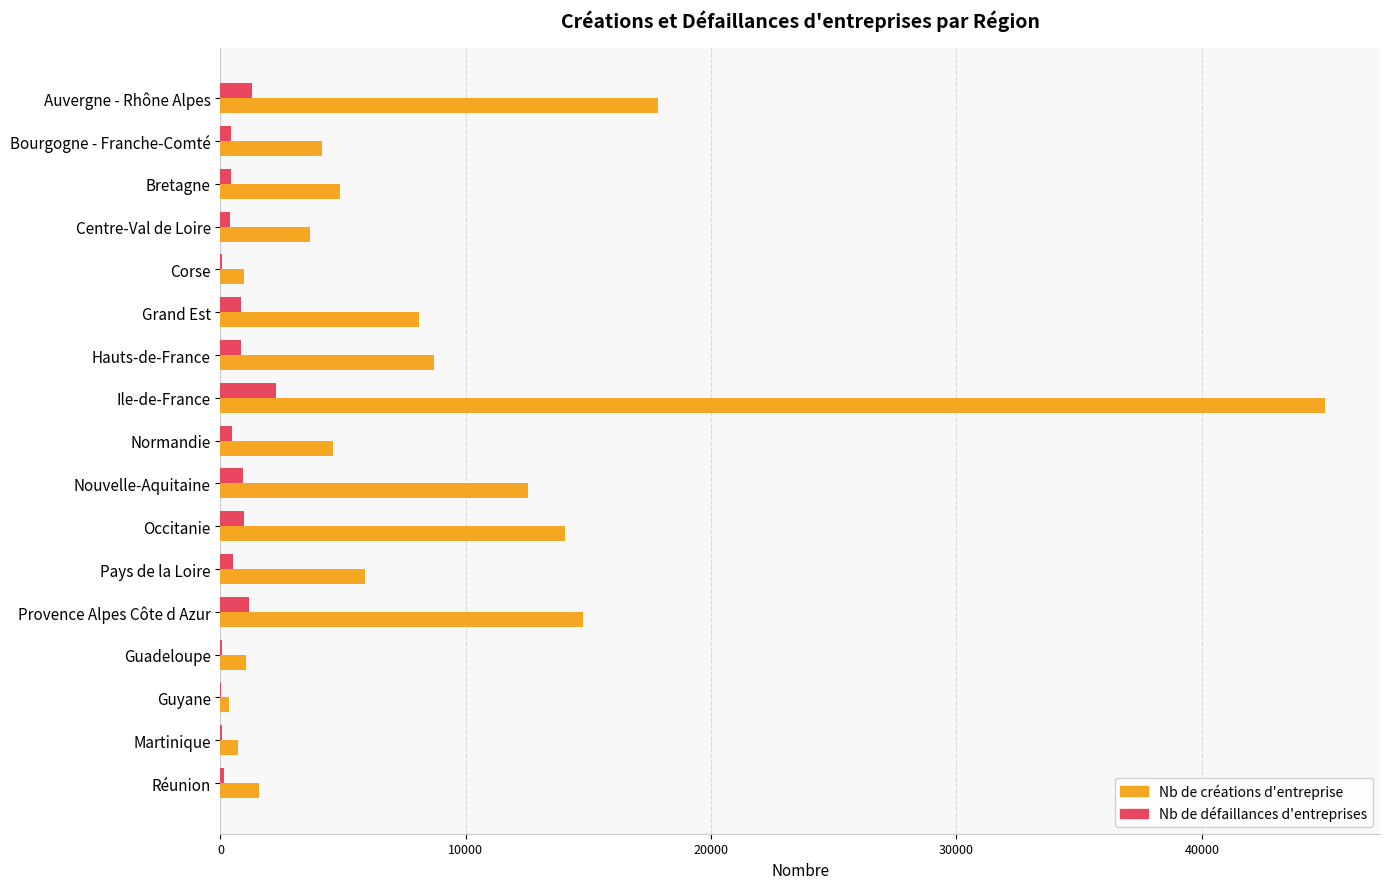

Where is Nb de créations d'entreprise nearest to the value 22682?

Auvergne - Rhône Alpes